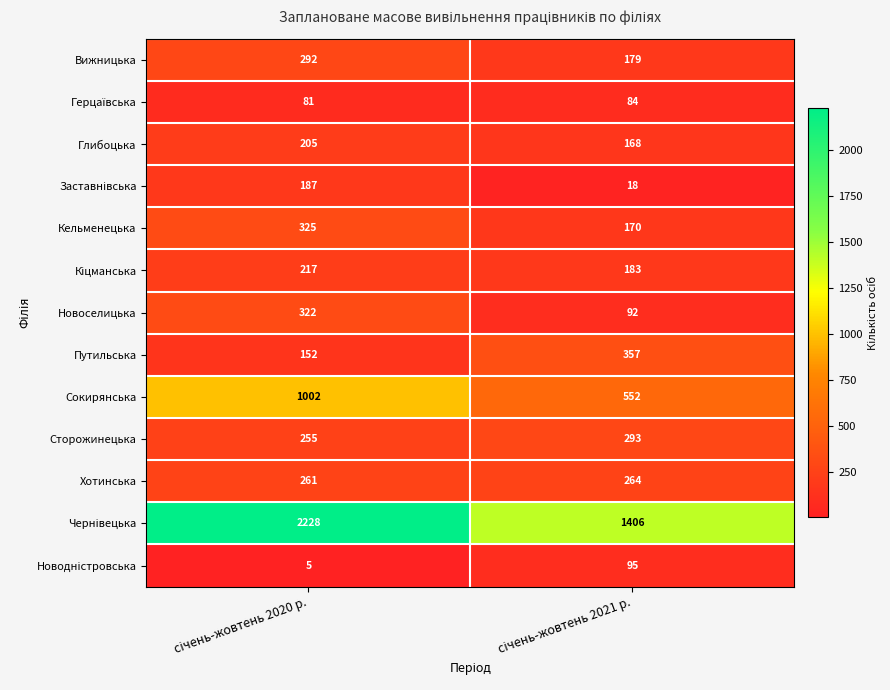

What is the lowest value of the Кельменецька series?

170